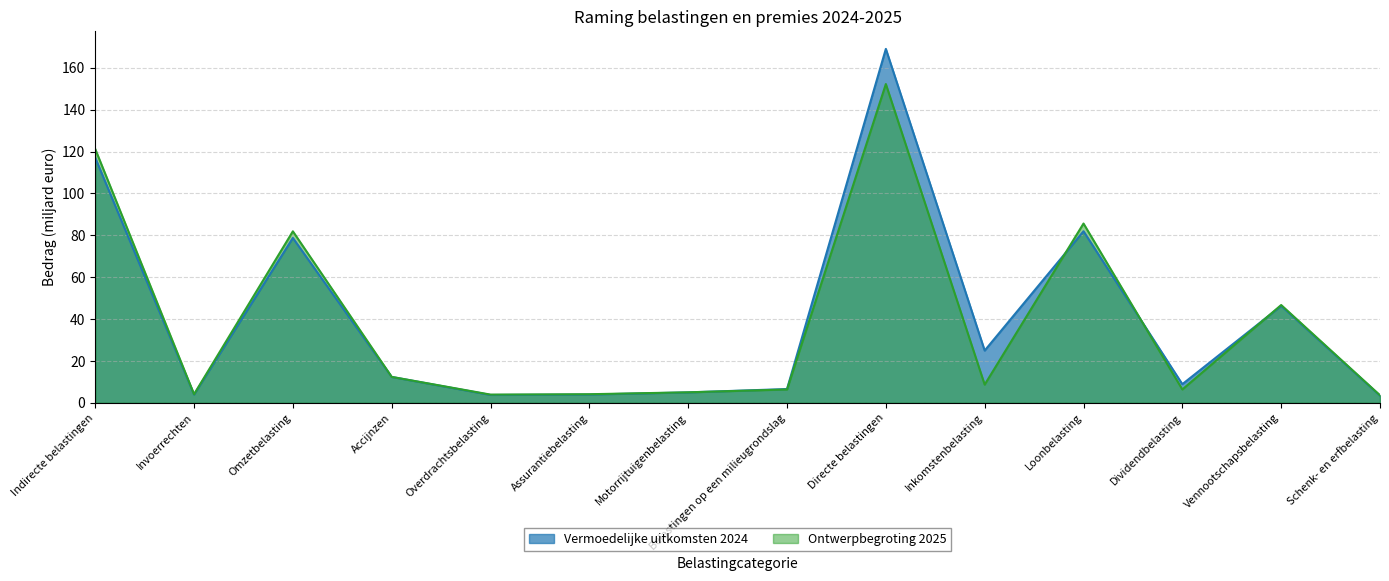

Which series has the largest total across all categories?

Vermoedelijke uitkomsten 2024